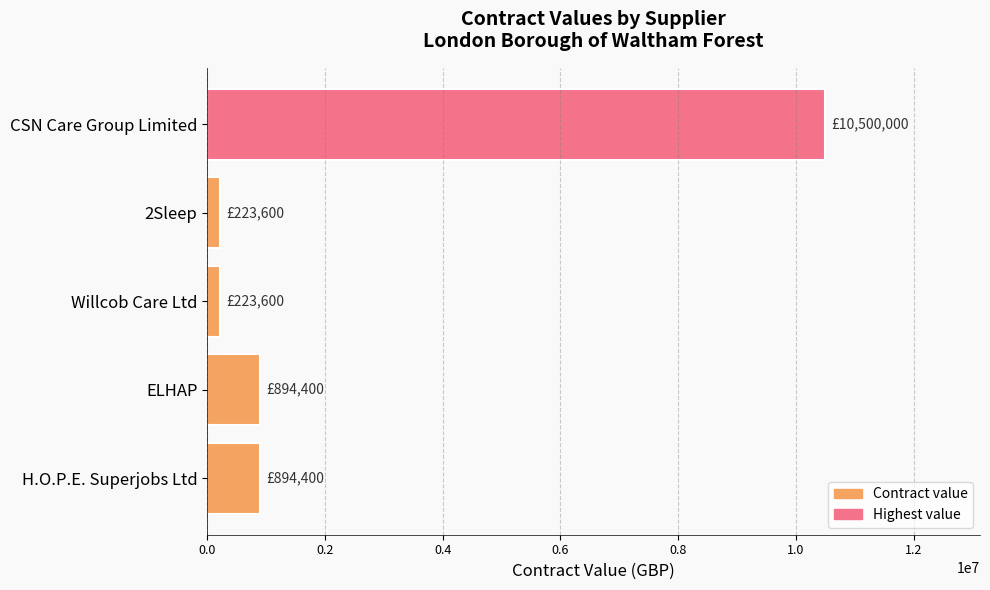

What is the average value?

2547200